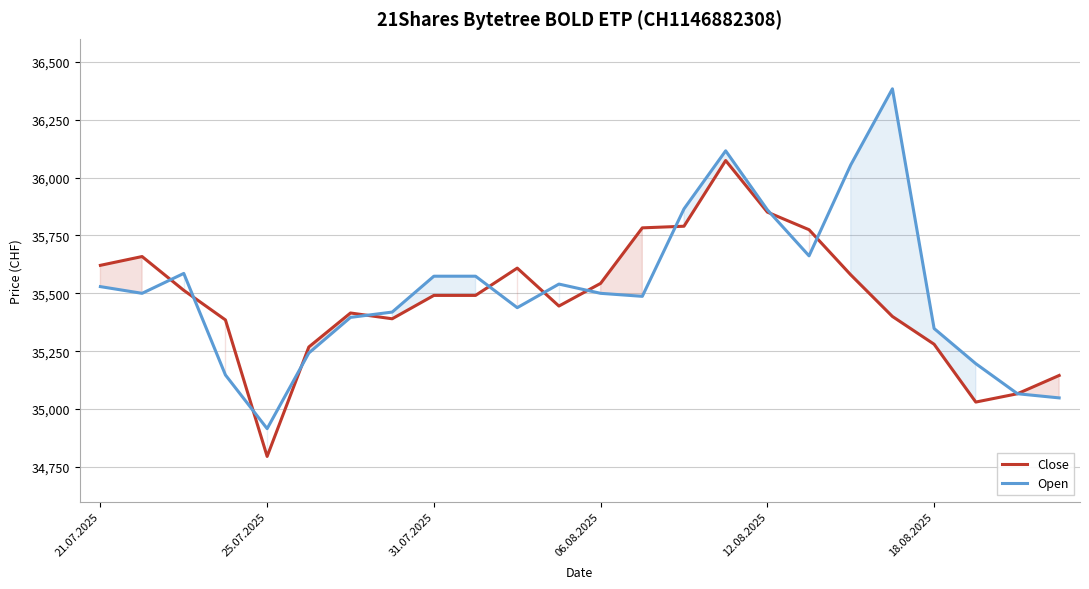

What is the minimum value shown in the chart?

34795